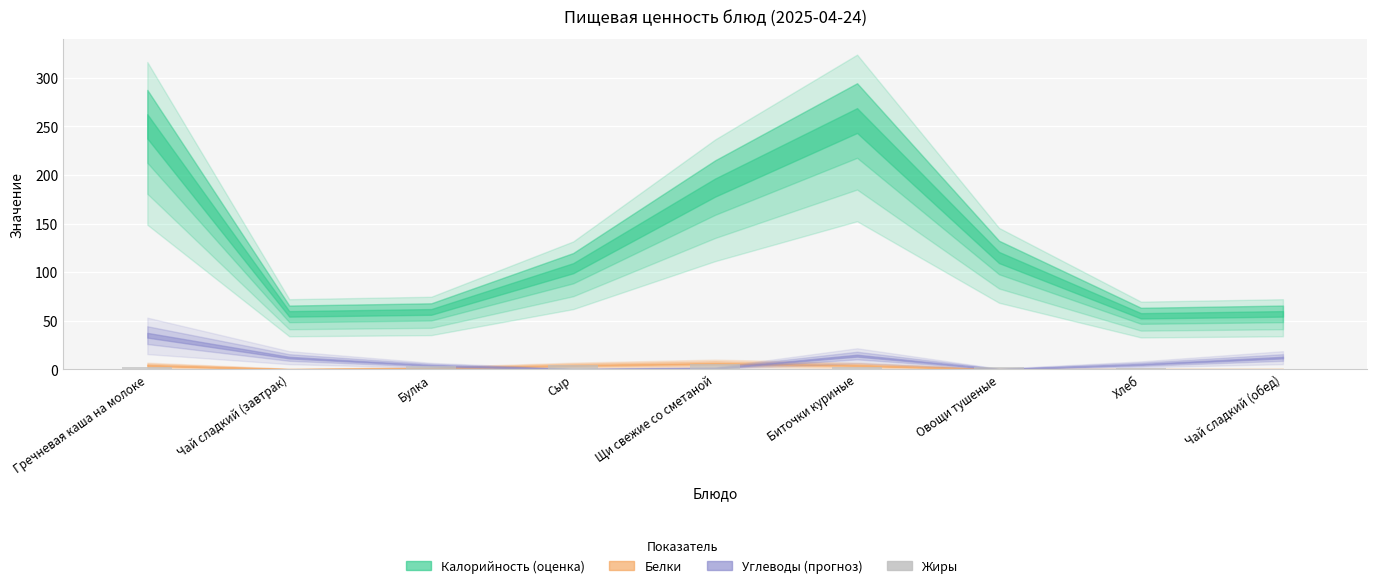

What is the sum of all values?

19